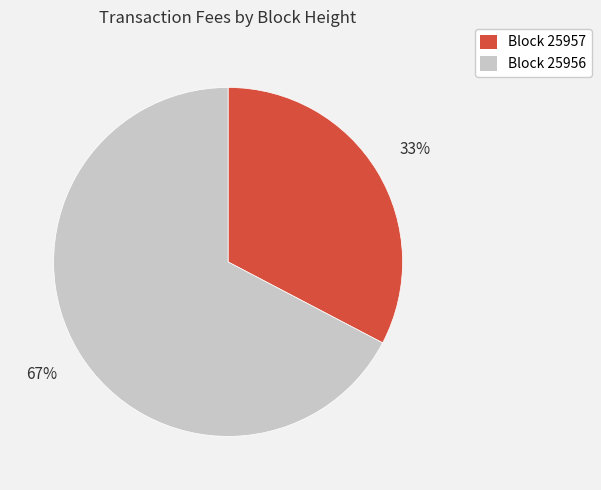

How many slices are in this pie chart?

2